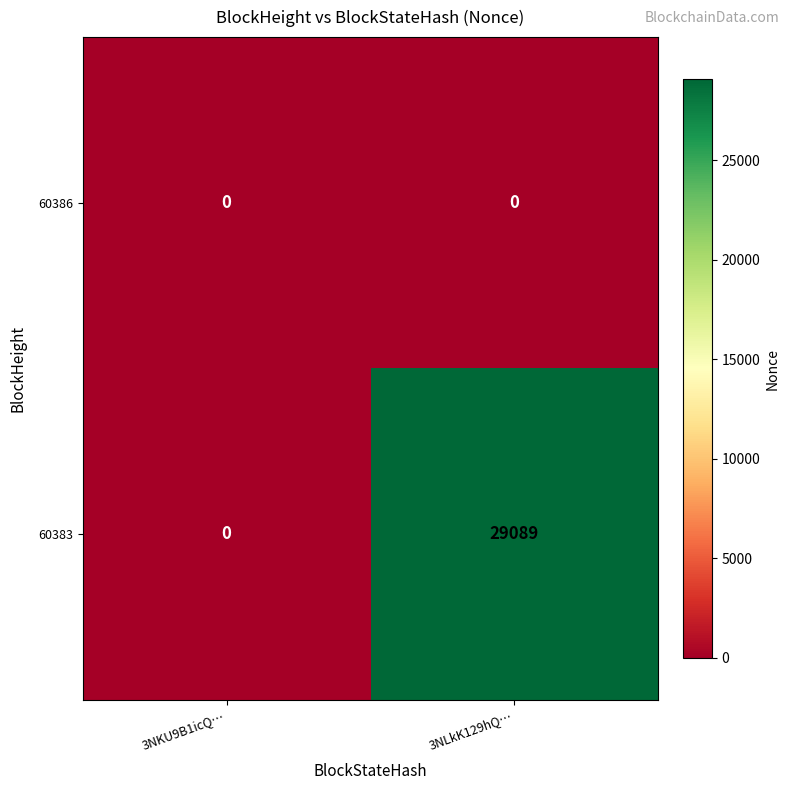

Reading left to right, what are all the values shown in this chart?

60386: 0	0
60383: 0	29089